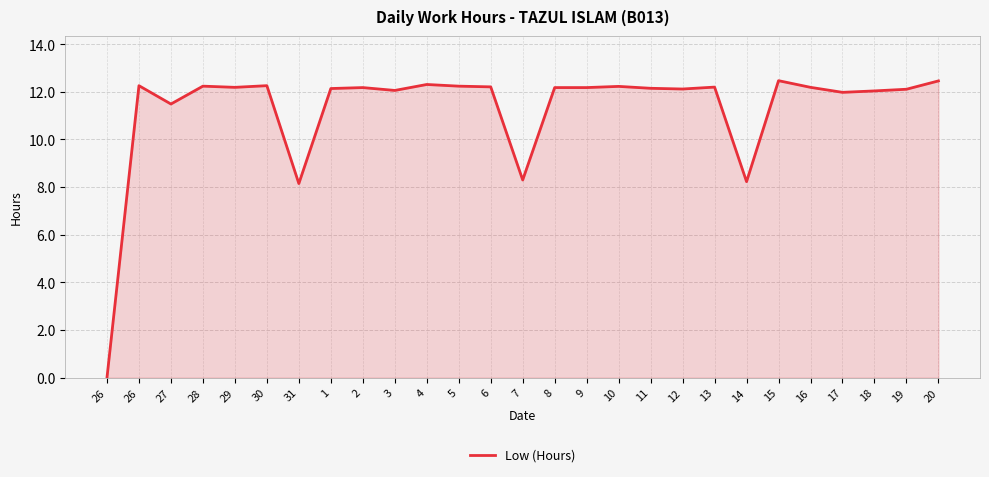

How many positive values are there?

26